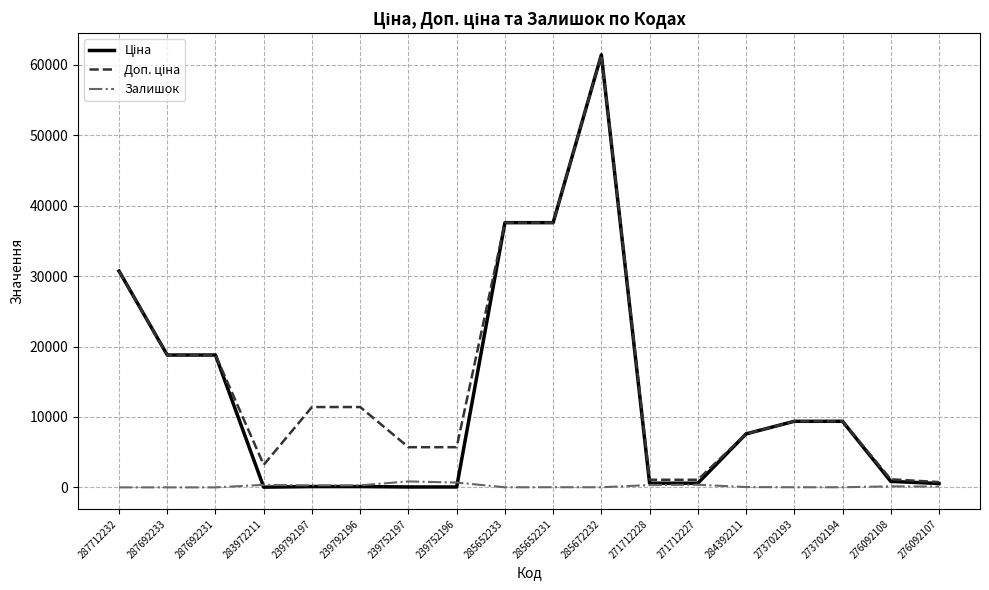

What is the greatest value displayed?

61434.3